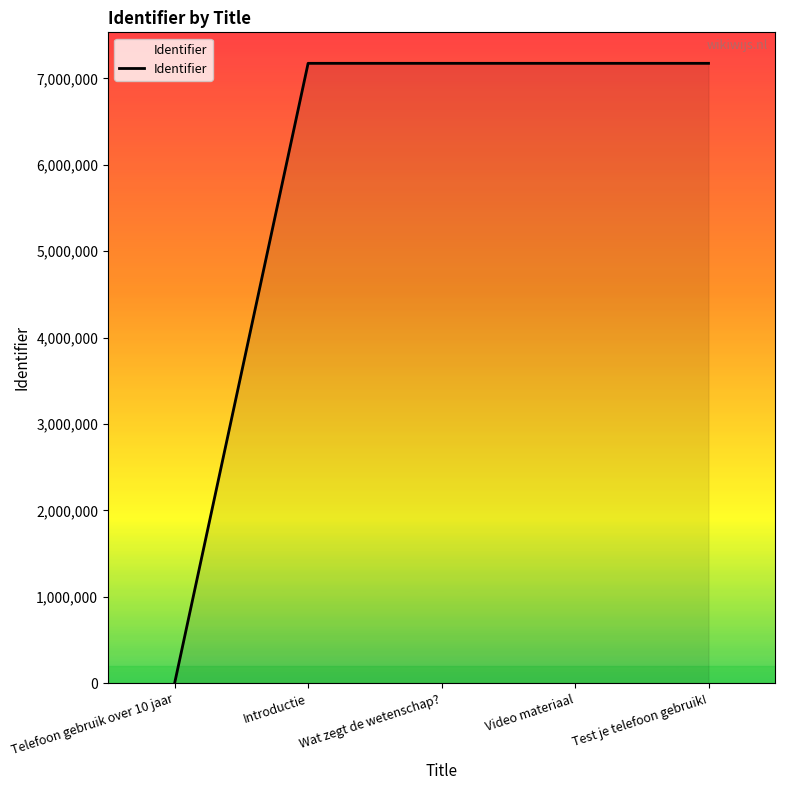

What is the ratio of the value at Wat zegt de wetenschap? to the value at Video materiaal?

1.0